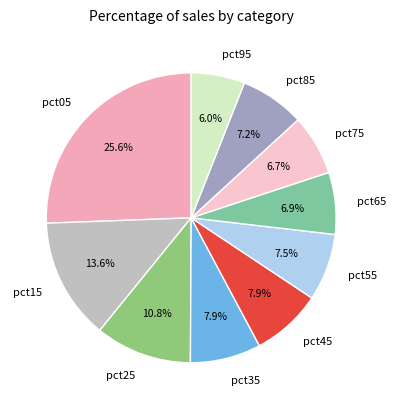

Combined, do pct15 and pct85 account for over 50%?

No